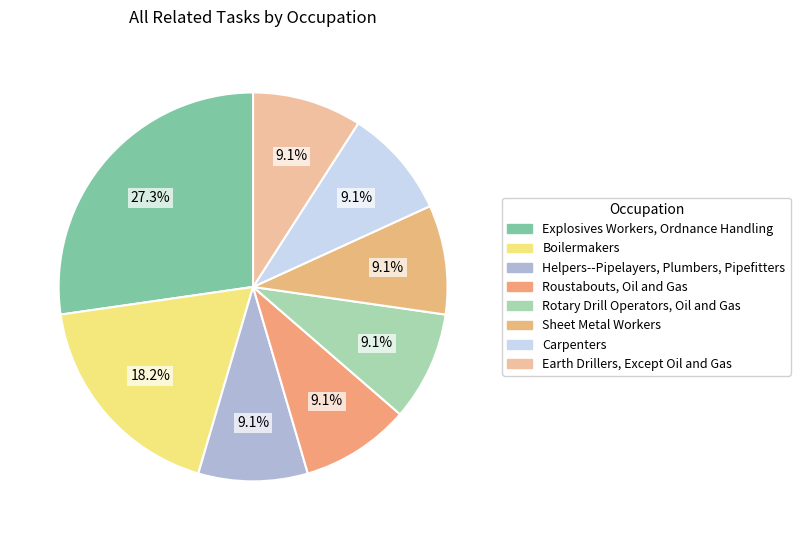

What percentage do Explosives Workers, Ordnance Handling and Helpers--Pipelayers, Plumbers, Pipefitters together represent?

36.4%